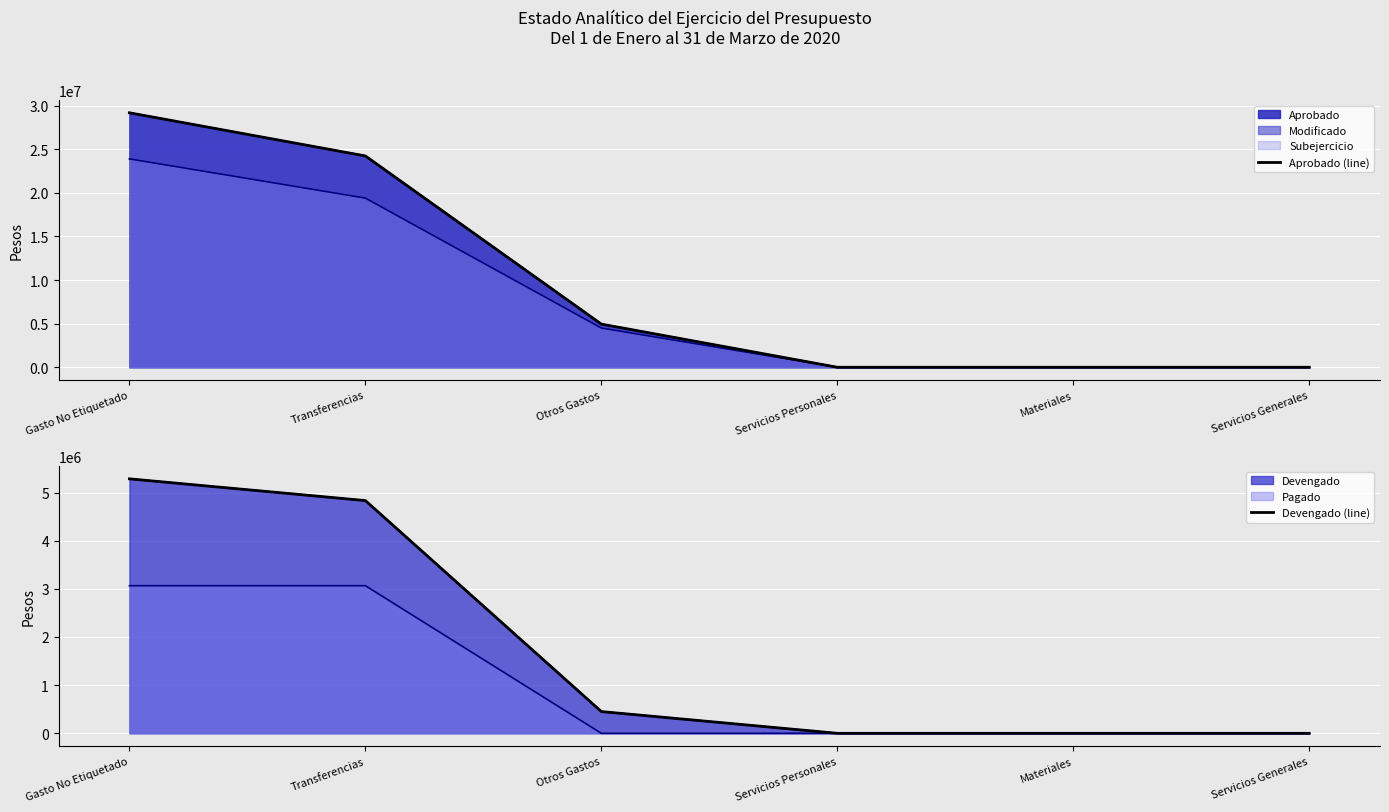

What is the maximum value shown in the chart?

29166189